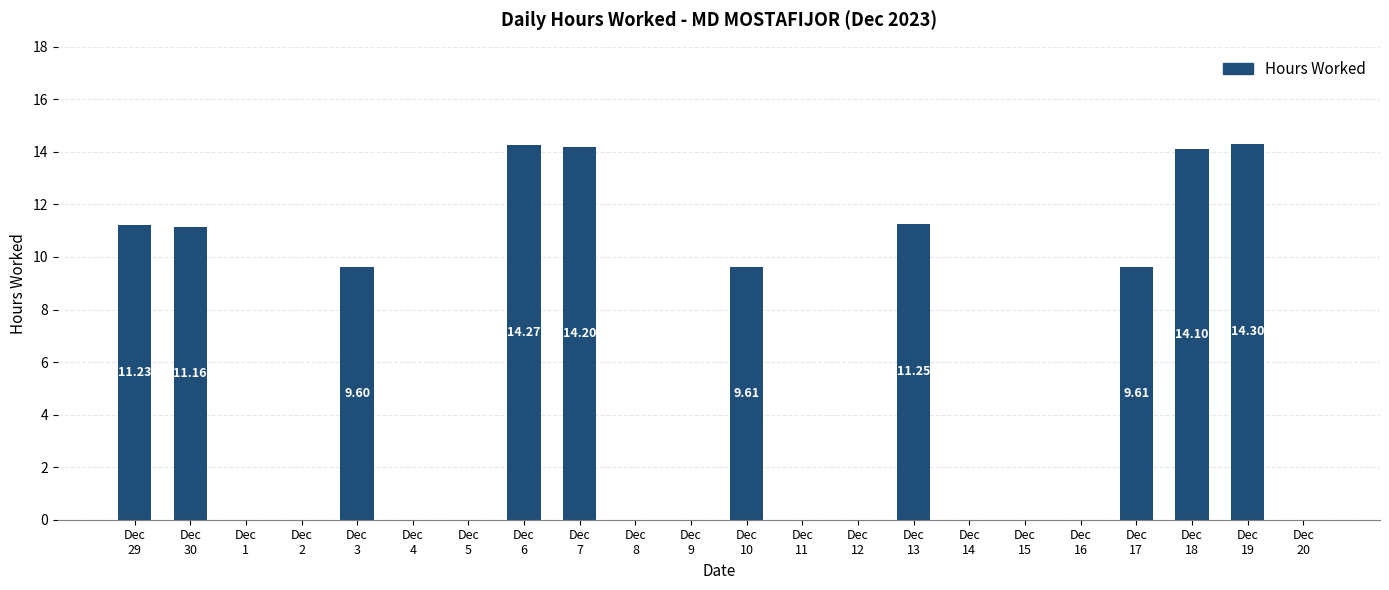

The value at Dec
30 is 7.6. True or false?

False